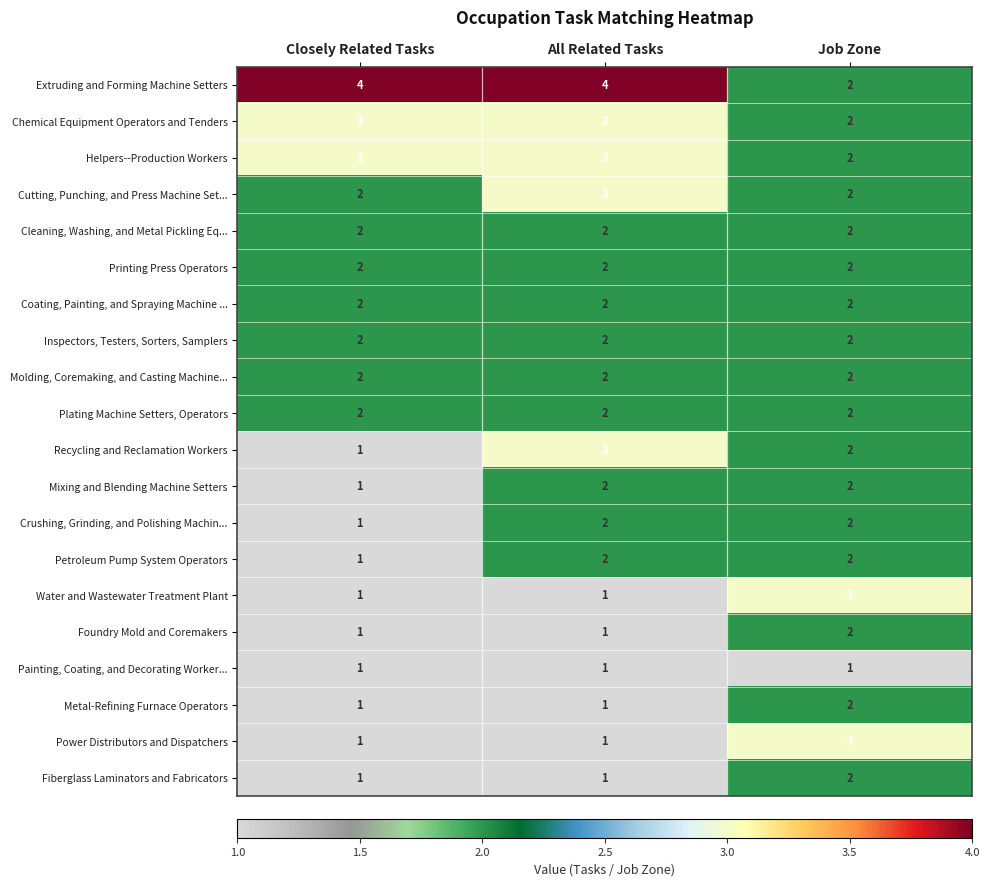

What is the total value across all series at Job Zone?

41